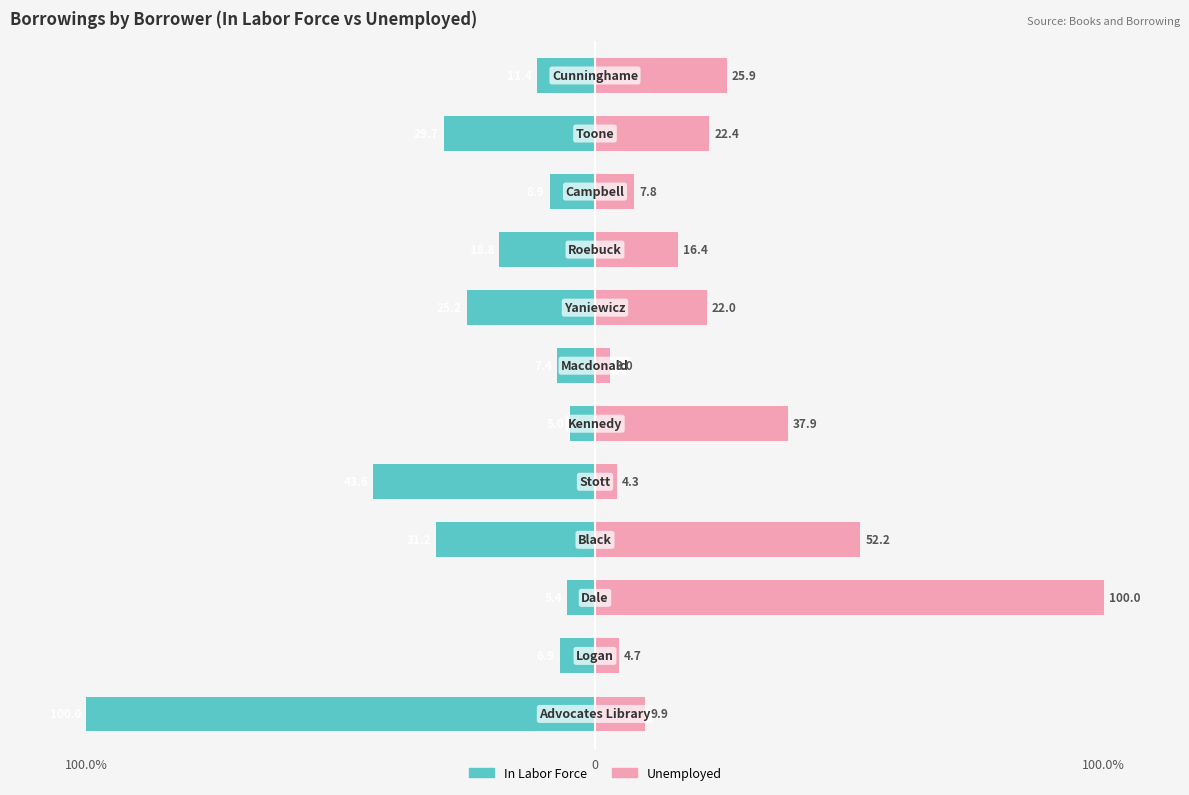

Is the value of In Labor Force at 10 greater than the value of Unemployed at 10?

No